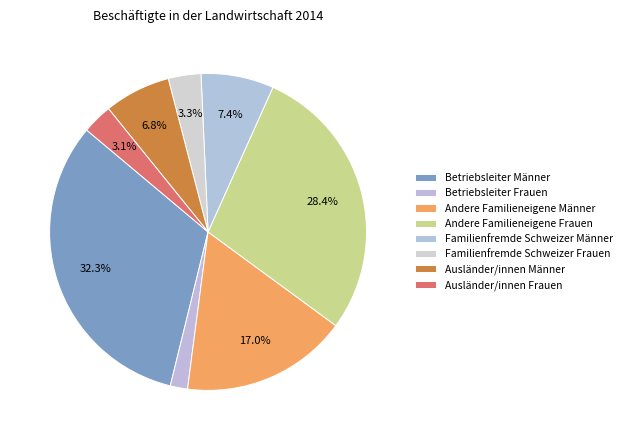

Rank the categories by value from lowest to highest.

Betriebsleiter Frauen, Ausländer/innen Frauen, Familienfremde Schweizer Frauen, Ausländer/innen Männer, Familienfremde Schweizer Männer, Andere Familieneigene Männer, Andere Familieneigene Frauen, Betriebsleiter Männer